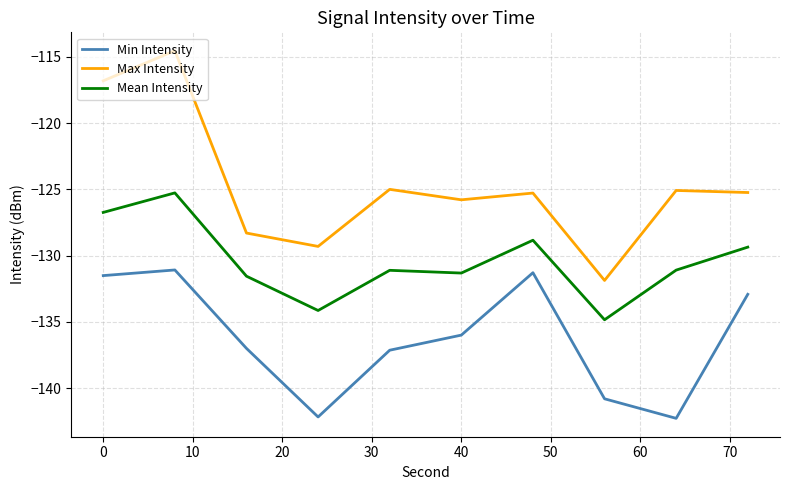

What is the difference between the maximum and minimum values in the Min Intensity series?

11.2